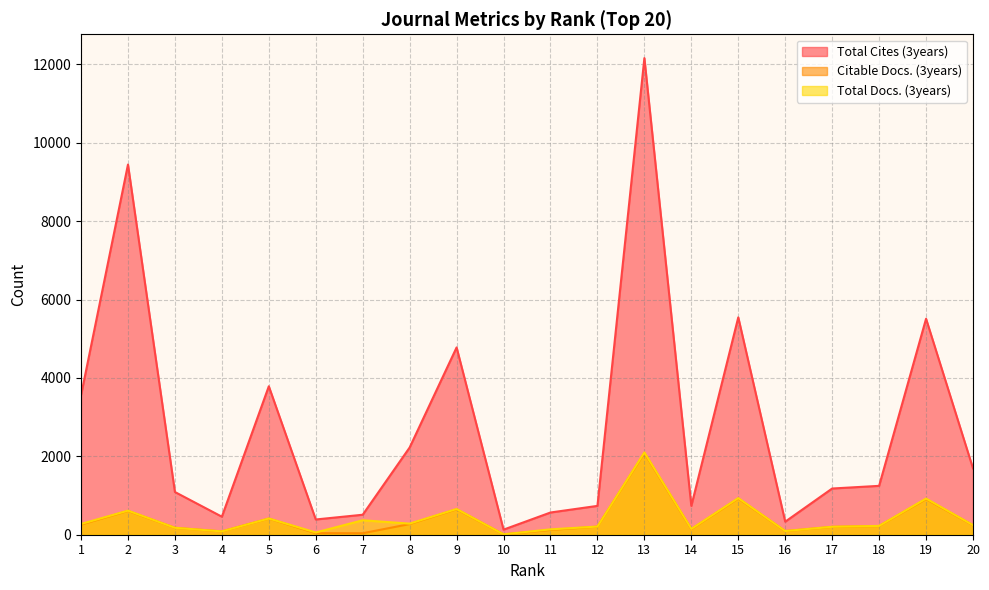

True or false: Citable Docs. (3years) and Total Cites (3years) intersect in this chart.

False